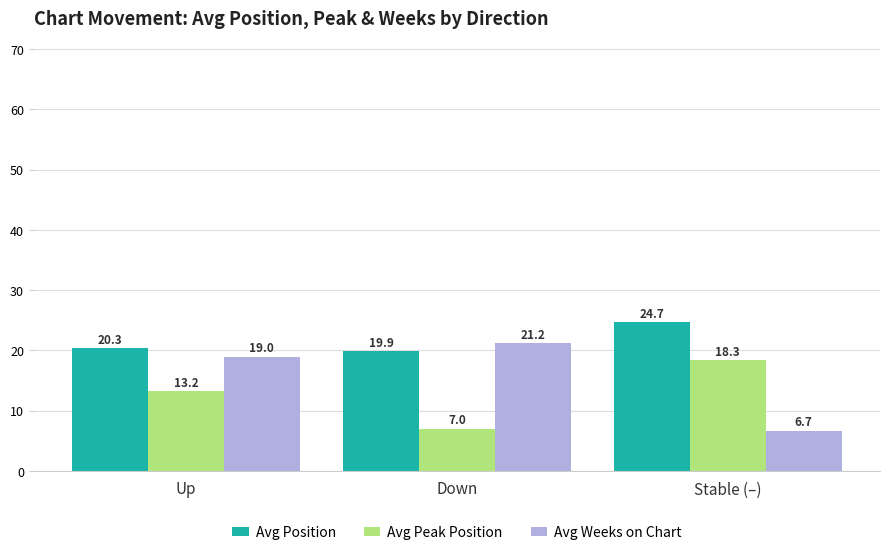

What is the average value of the Avg Weeks on Chart series?

15.6